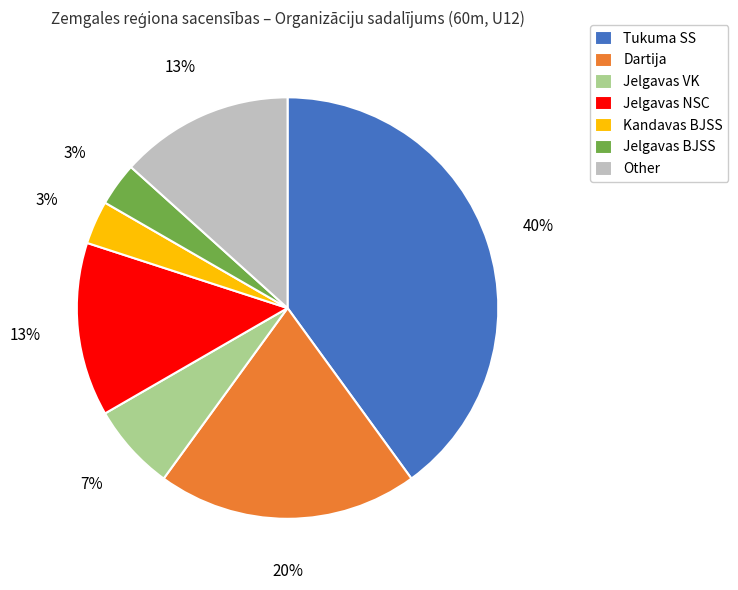

Do Jelgavas BJSS and Jelgavas NSC together represent more than half of the pie?

No